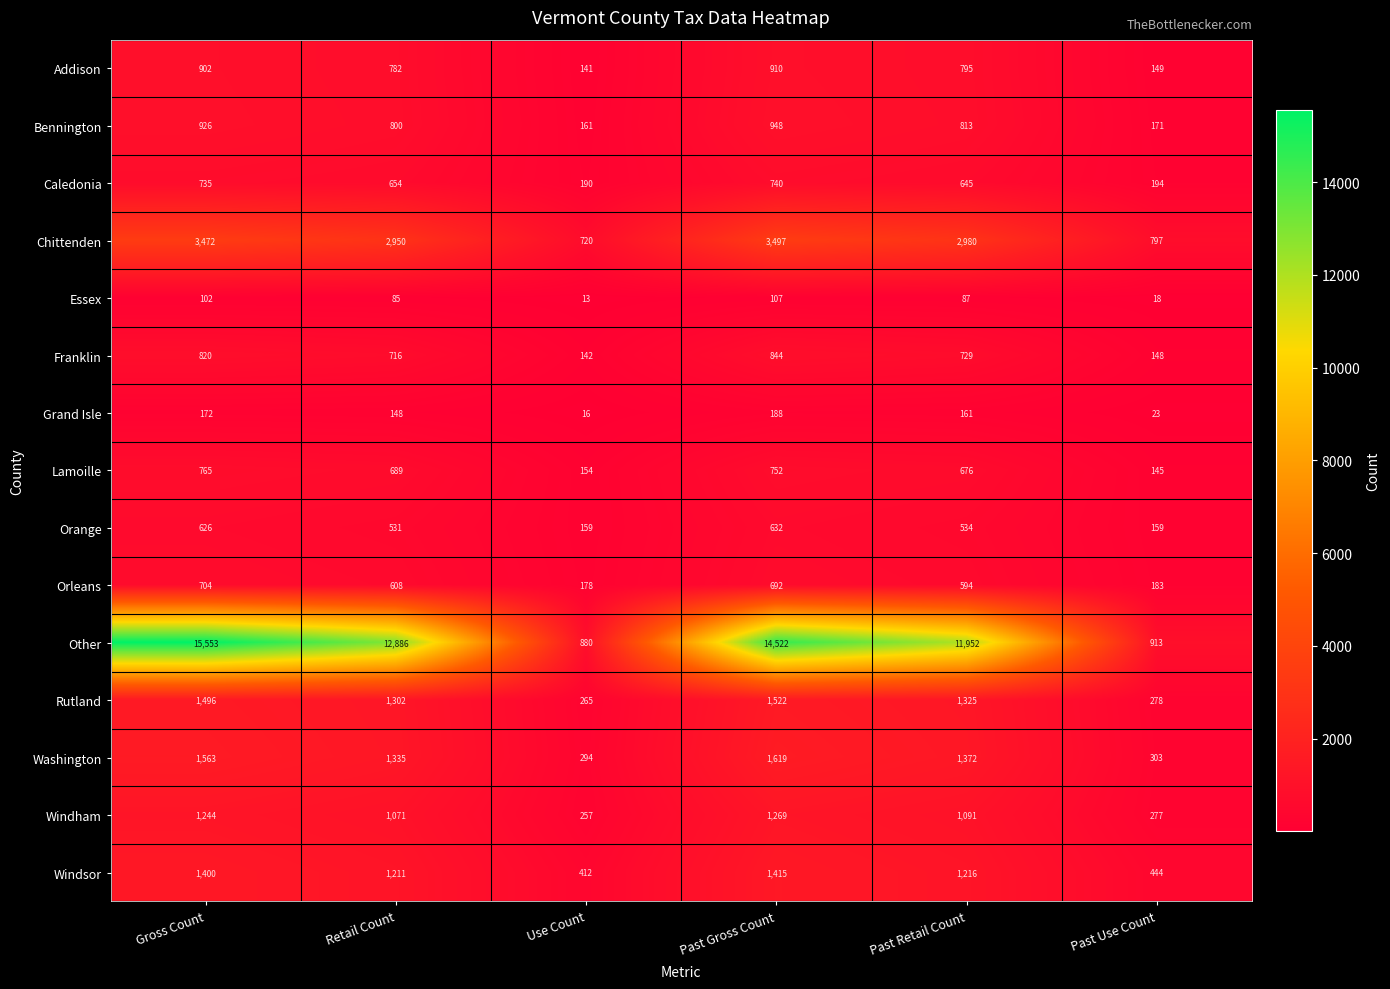

At which category does the chart reach its minimum across all series?

Use Count